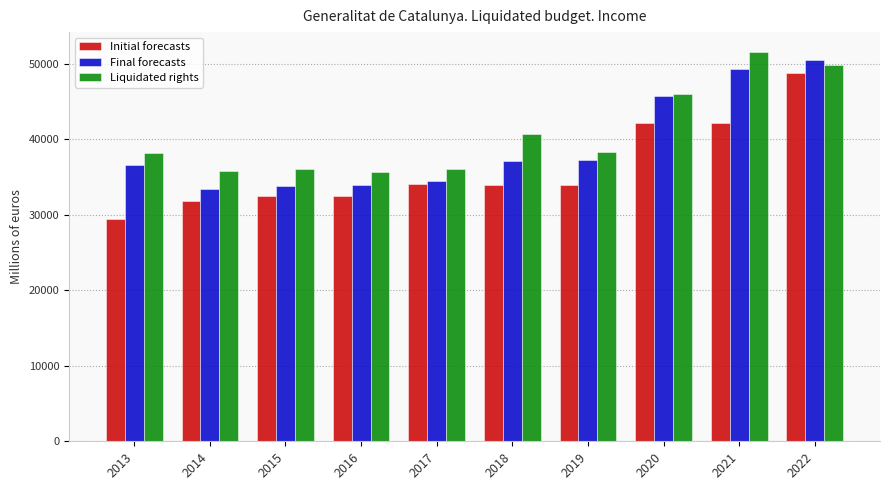

What are all the series names shown in the legend?

Initial forecasts, Final forecasts, Liquidated rights